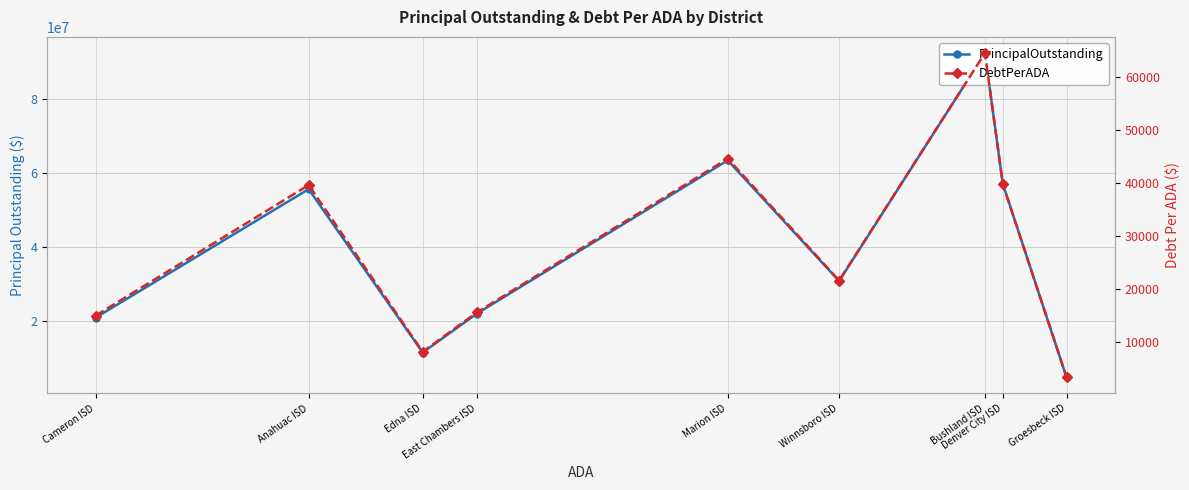

Which has a higher value, Anahuac ISD or Bushland ISD?

Bushland ISD